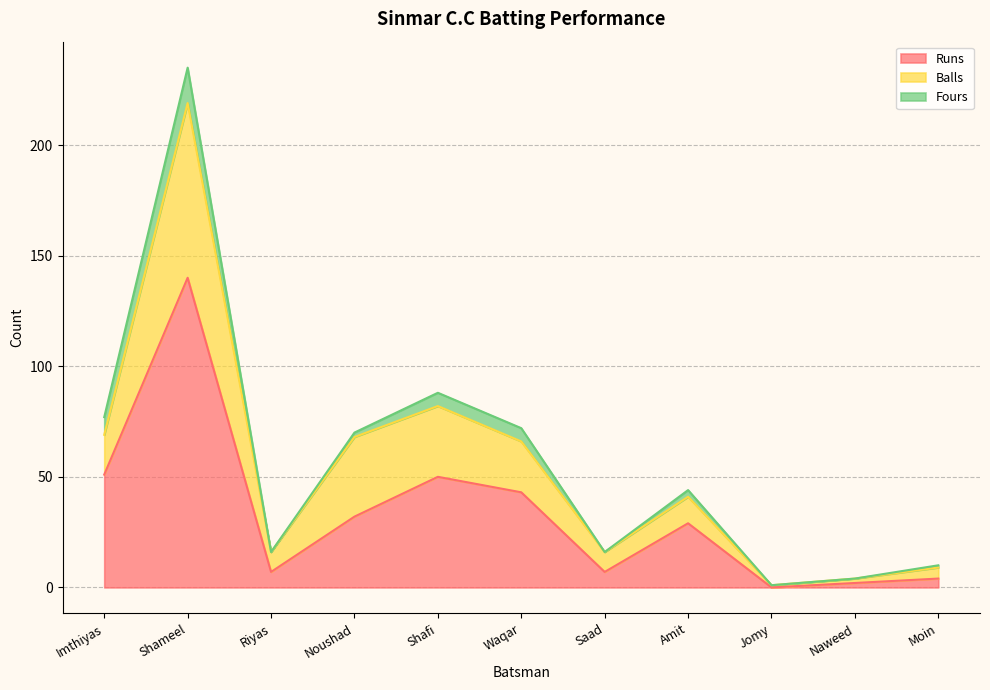

Does the chart have visible grid lines?

Yes